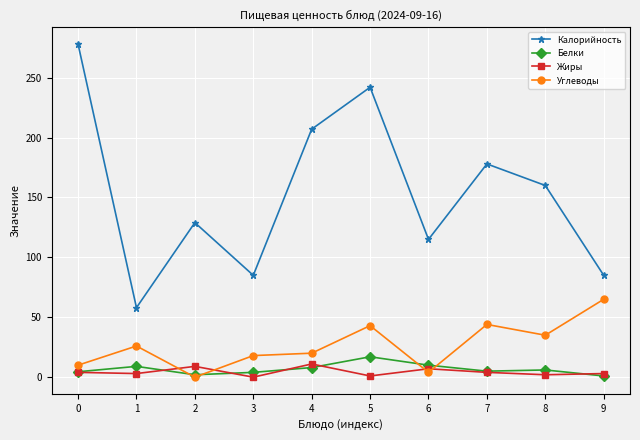

True or false: Белки and Калорийность cross at least once.

False